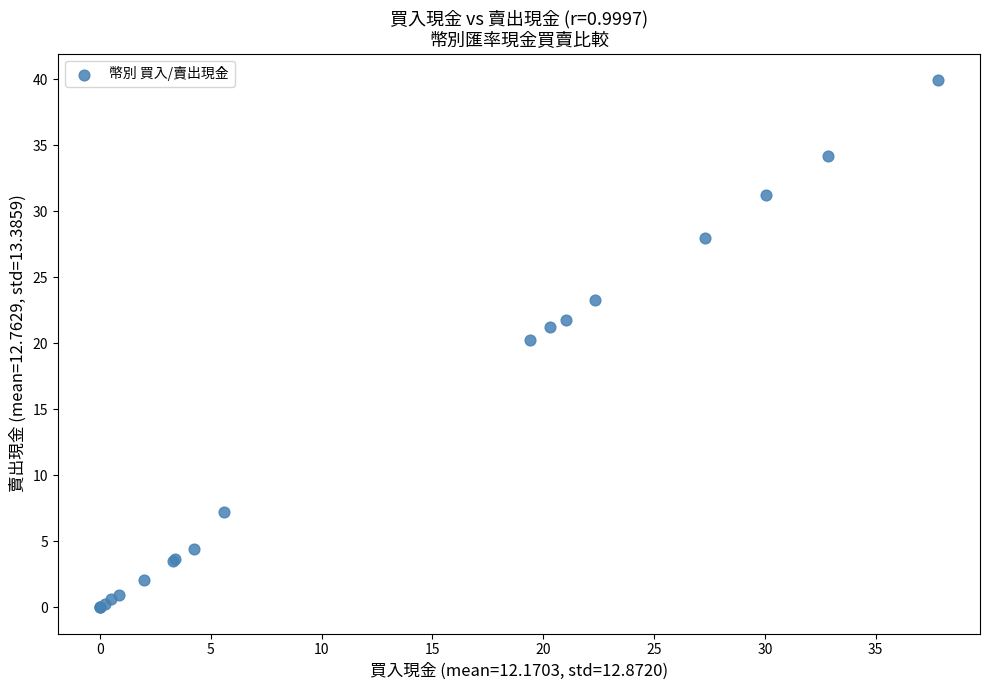

What Y value in the scatter plot is closest to 19?

20.2